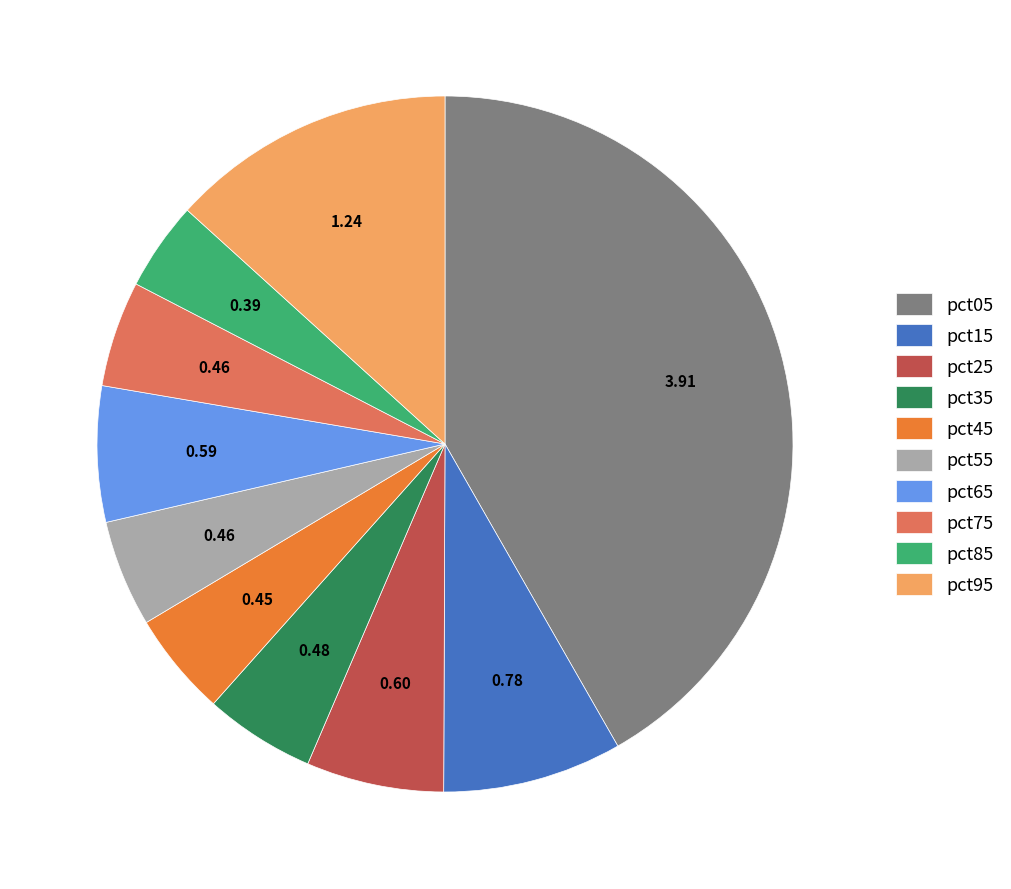

Count the number of slices in the pie.

10